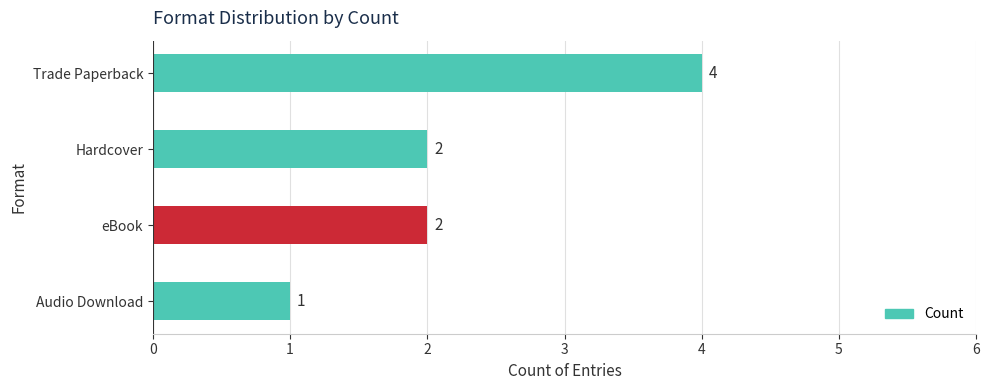

What is the minimum value shown in the chart?

1